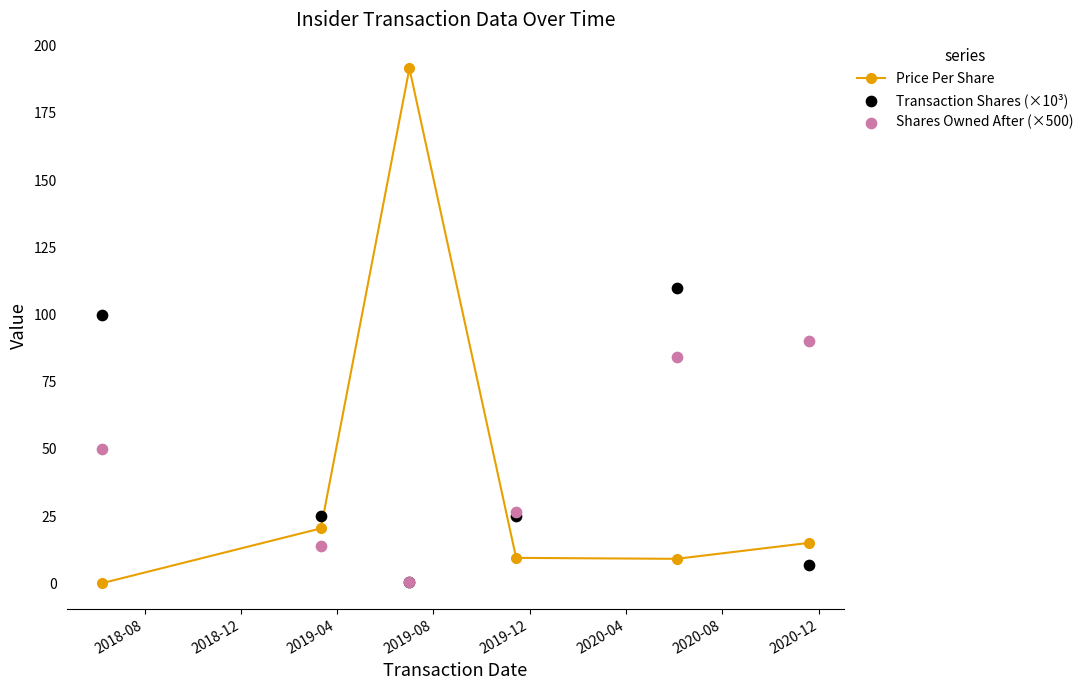

True or false: Price Per Share has more than 1 interior local peaks.

False